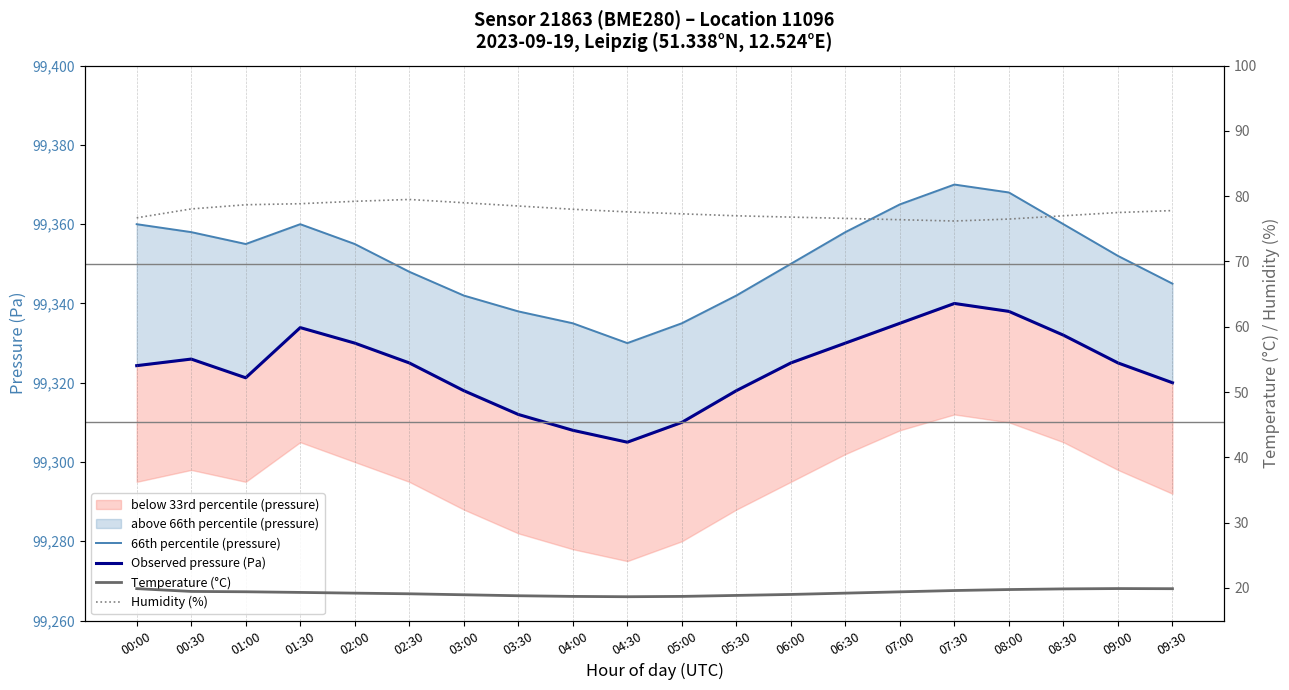

Which label corresponds to the smallest value in the chart?

04:30